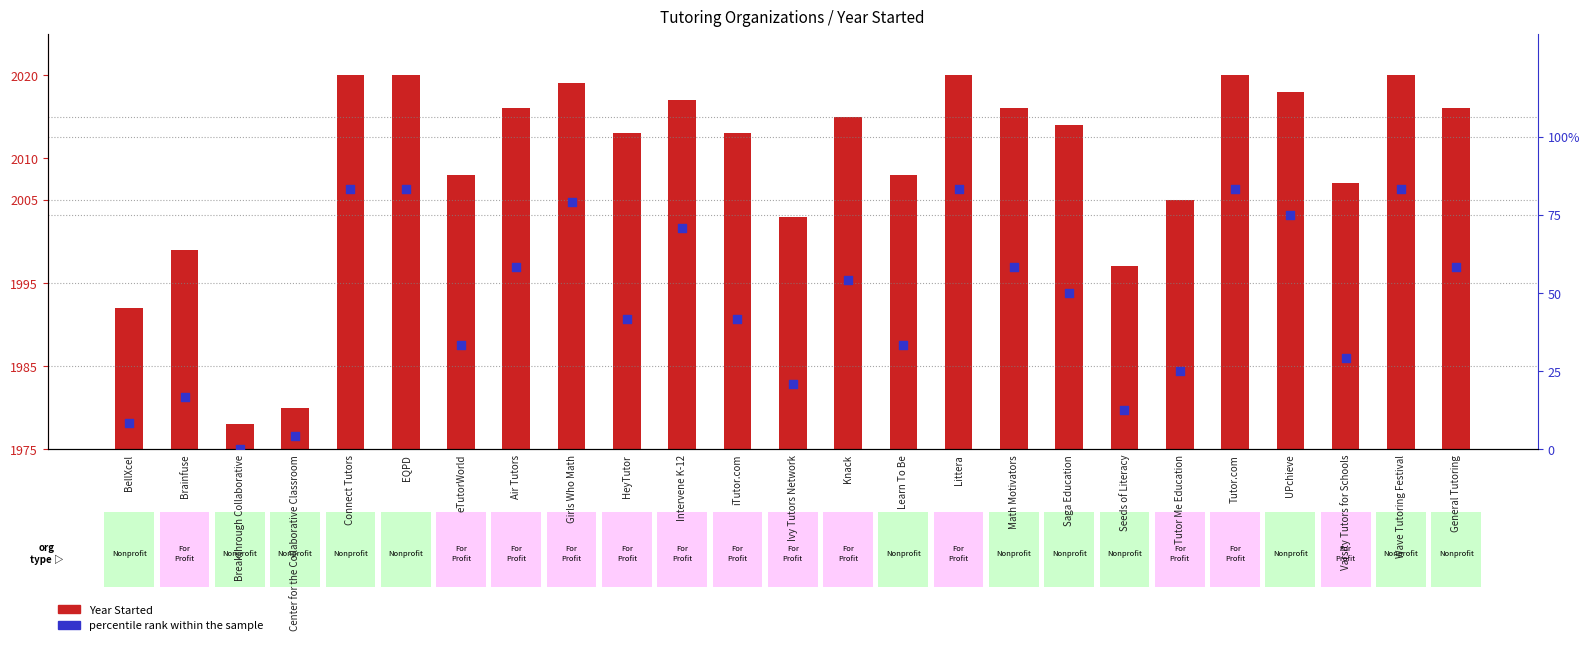

Which series reaches the maximum Y coordinate?

percentile rank within the sample